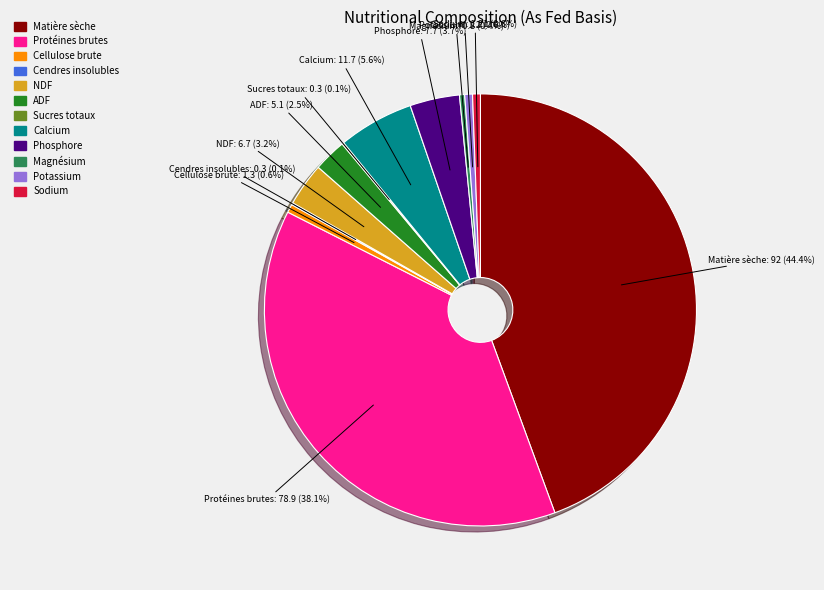

Is there a majority slice in this chart?

No